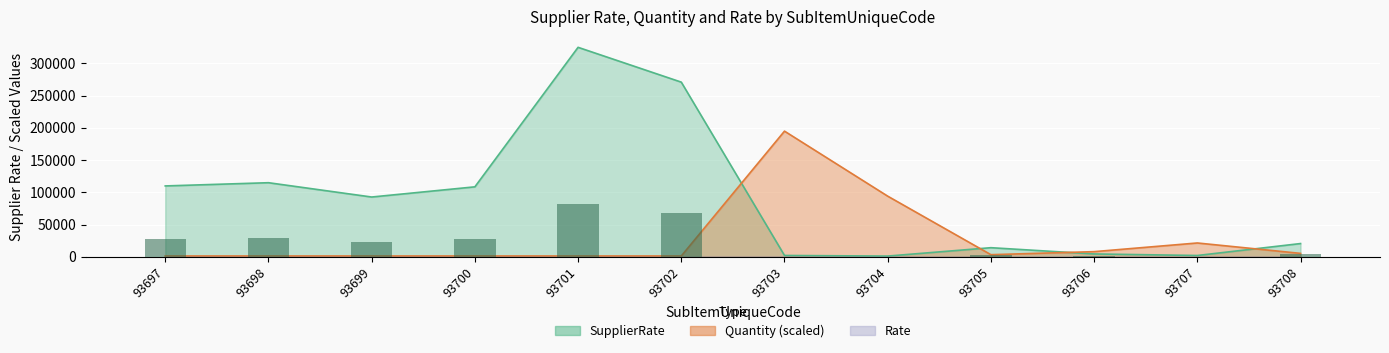

What is the difference between the maximum and minimum values in the Quantity series?

193655.2